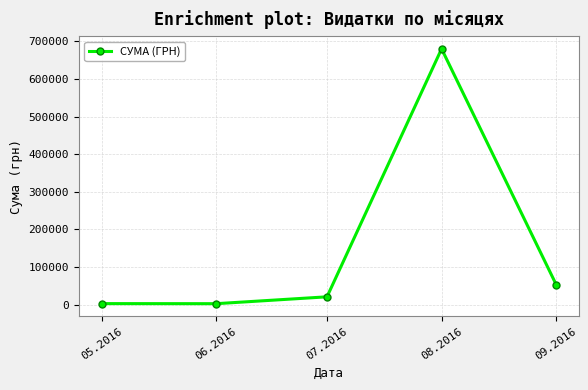

How many interior local peaks (higher than both neighbors) does the data have?

1